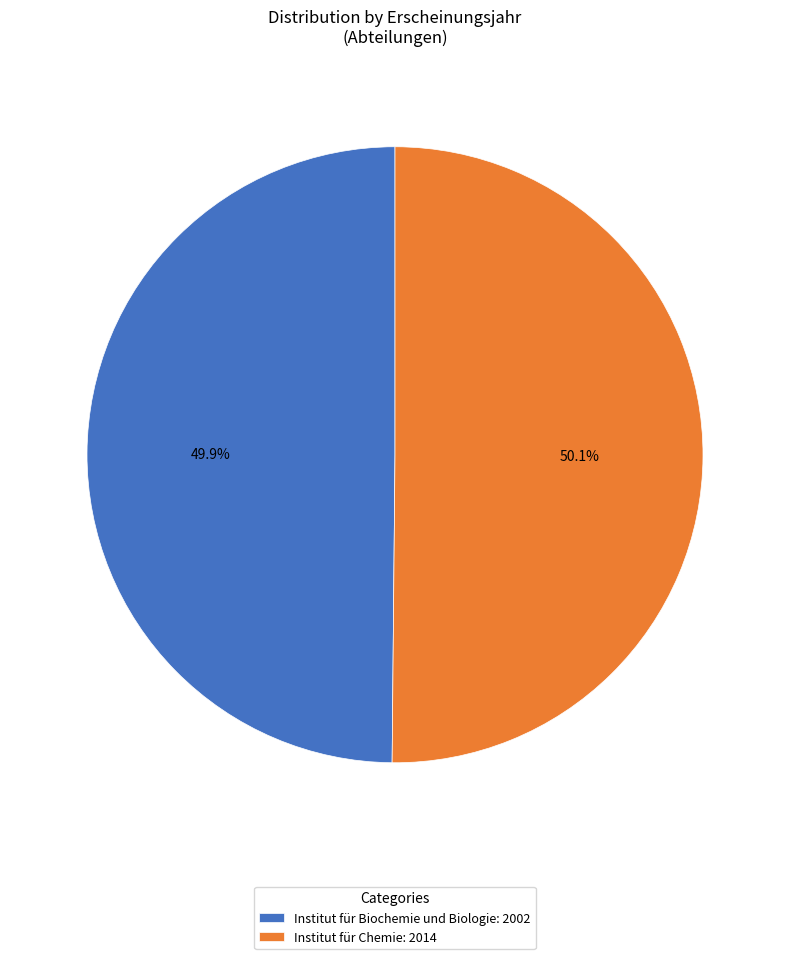

What is the ratio of the value at Institut für Chemie: 2014 to the value at Institut für Biochemie und Biologie: 2002?

1.0